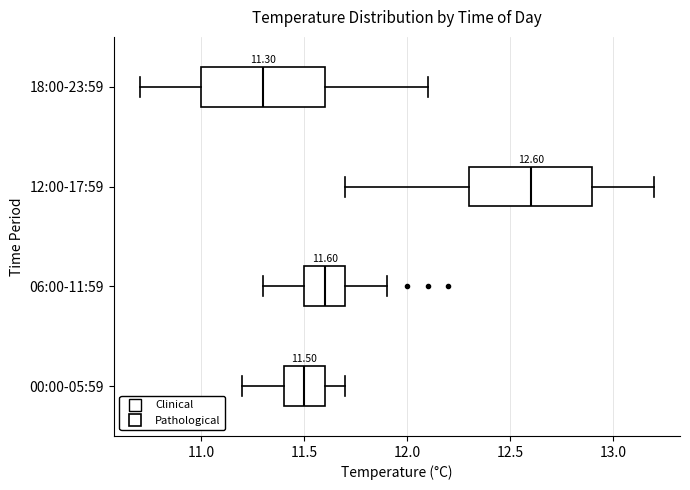

Which box has the furthest to the right median line?

12:00-17:59